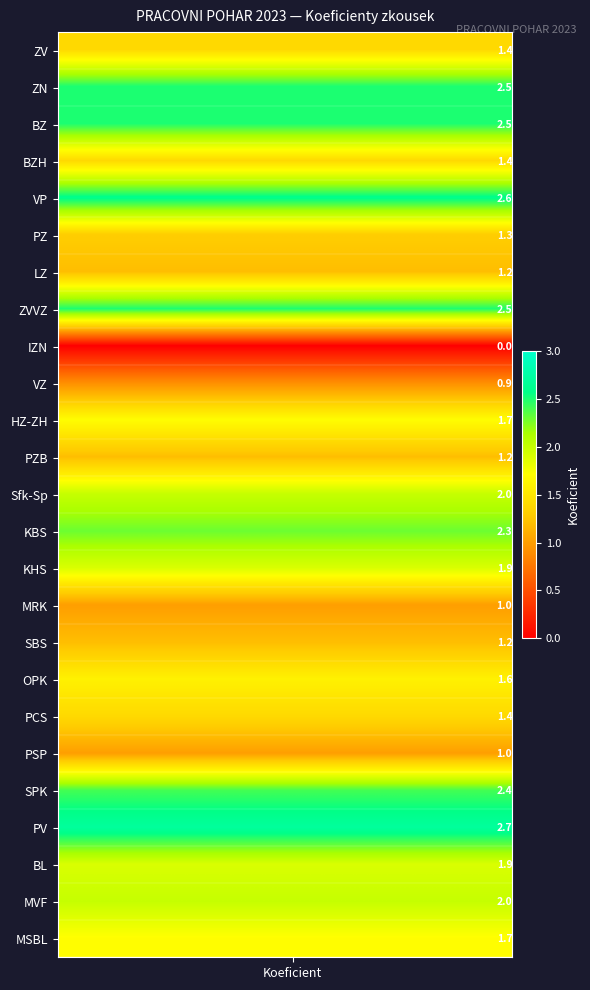

At Koeficient, list the series in order from largest to smallest.

PV, VP, ZN, BZ, ZVVZ, SPK, KBS, Sfk-Sp, MVF, KHS, BL, HZ-ZH, MSBL, OPK, ZV, BZH, PCS, PZ, LZ, PZB, SBS, MRK, PSP, VZ, IZN